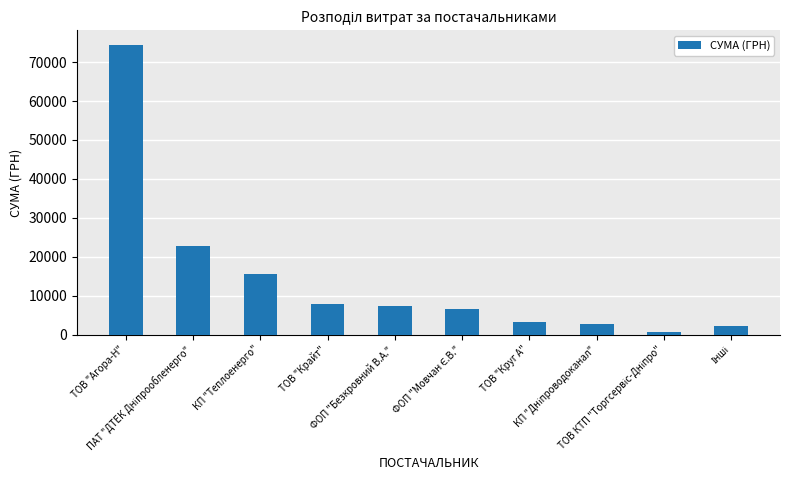

What is the sum of all values?

143019.9